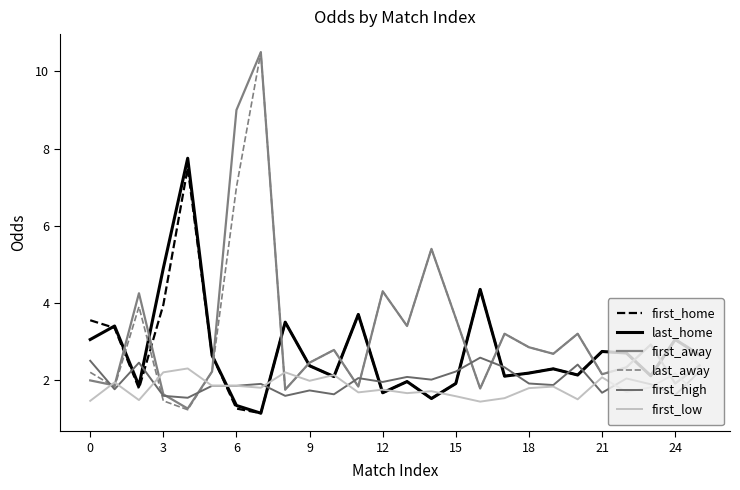

Where is first_low nearest to the value 1?

16